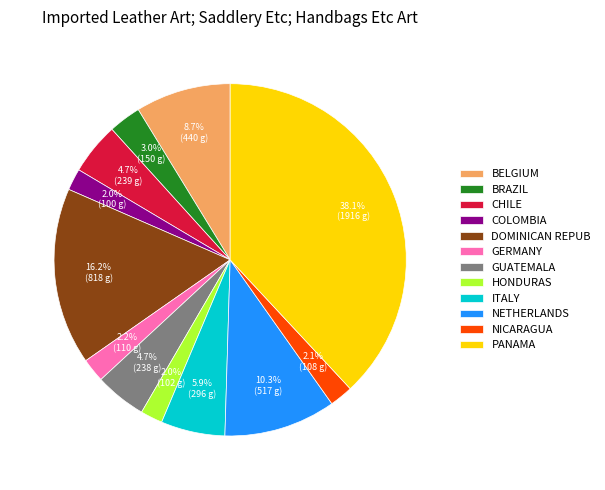

Which category has the biggest portion of the pie?

PANAMA